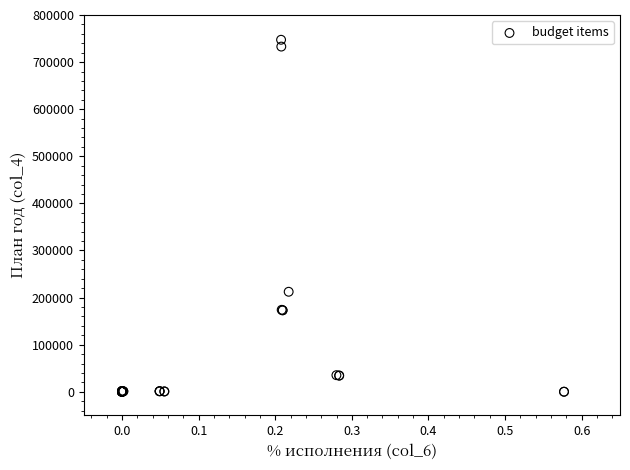

What Y value in the scatter plot is closest to 373725?

212376.8